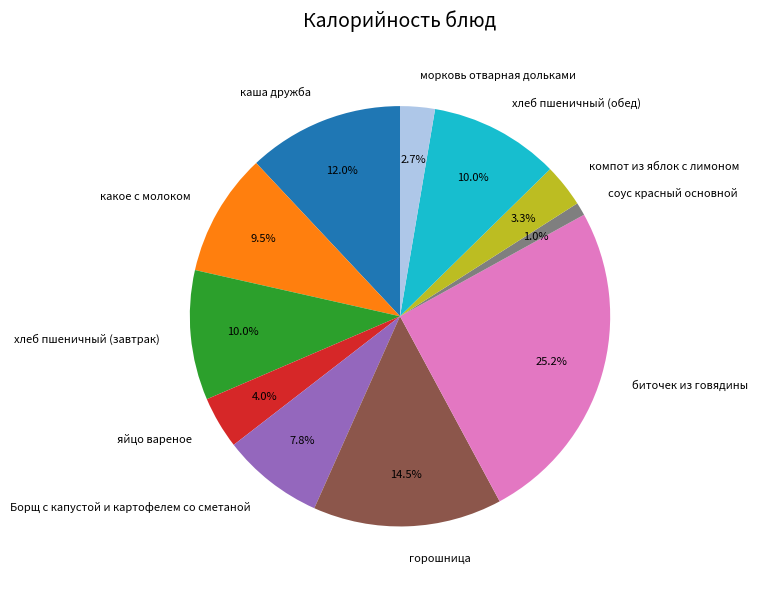

How many slices are in this pie chart?

11